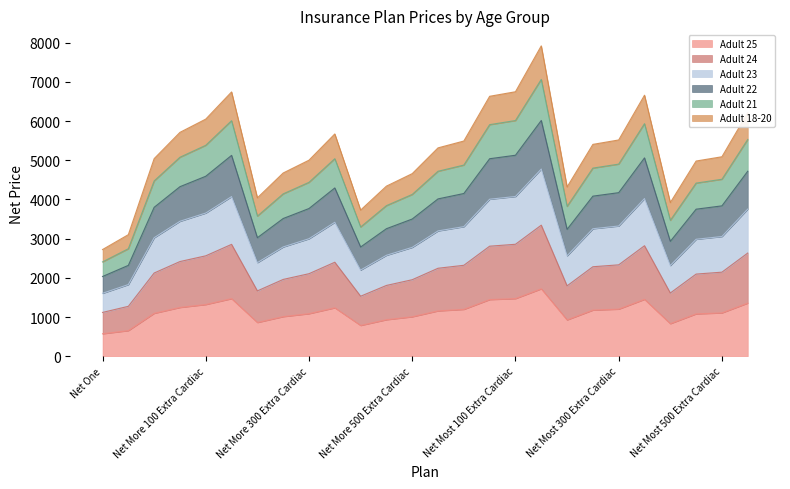

What is the sum of the Adult 18-20 values at Net More 300 Extra Privacy & Extra Cardiac and Net More 100 Extra Privacy?

6861.2